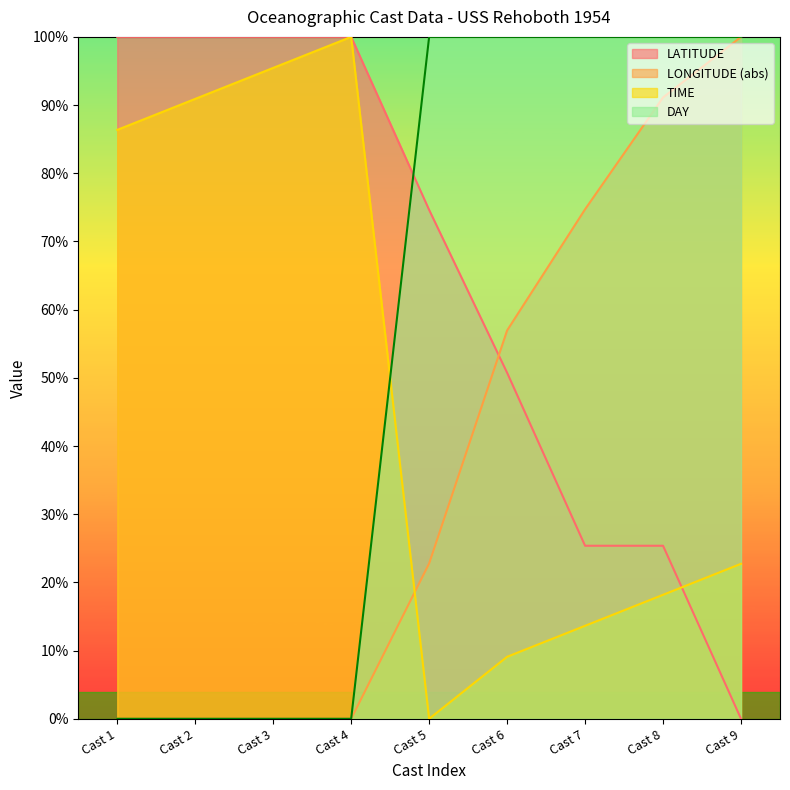

Does the chart have visible grid lines?

No